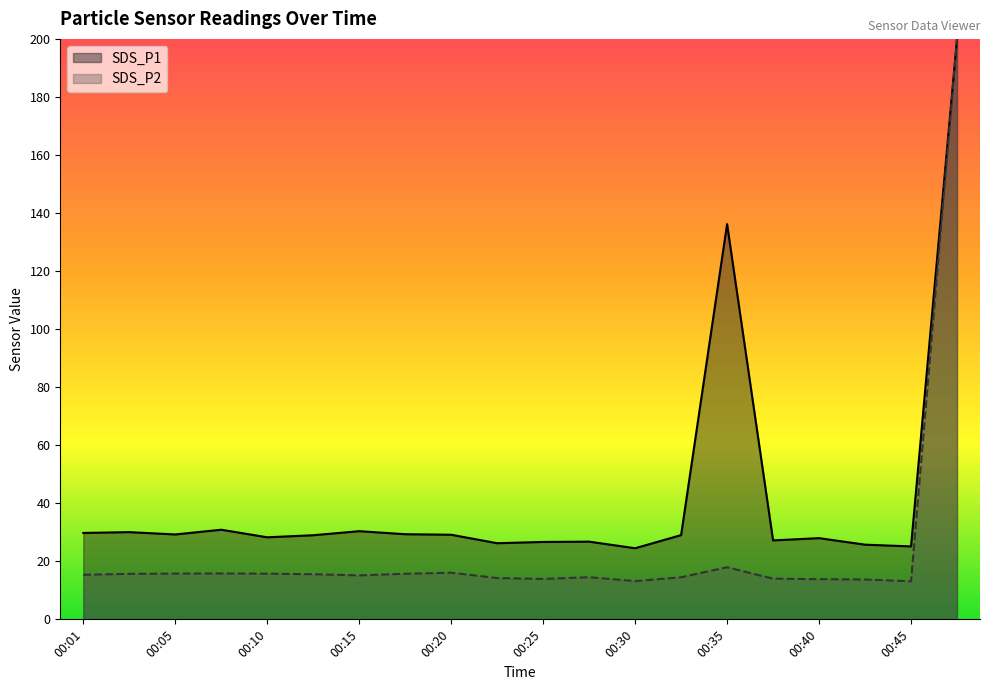

Count the number of values greater than 15.

11